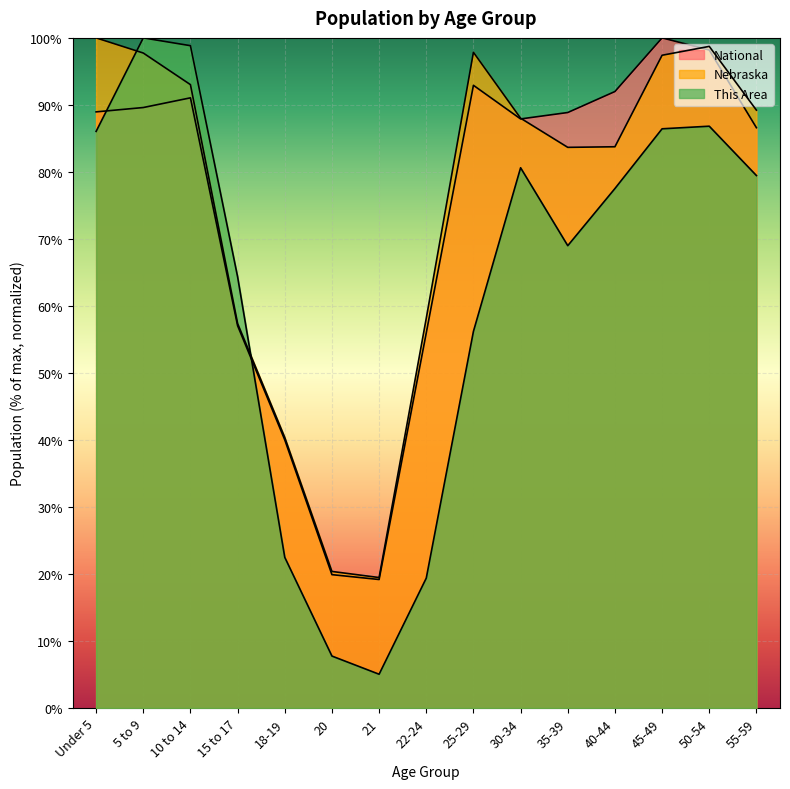

How many values in the This Area series are below 77?

7